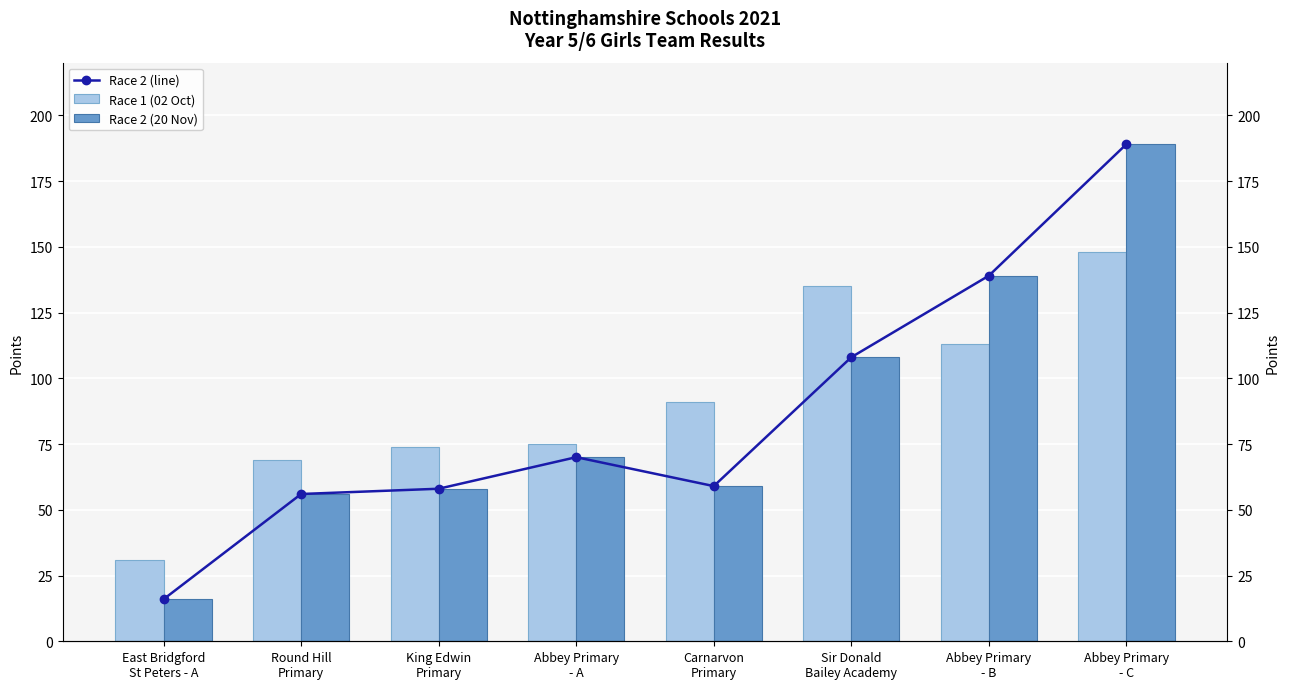

How many bars are there in each group?

3